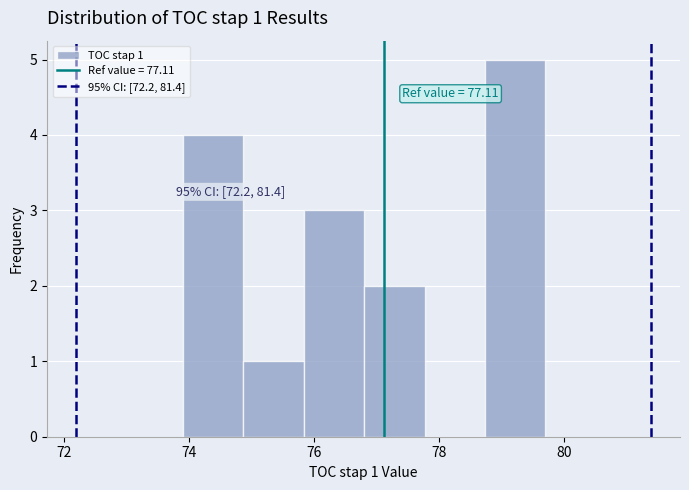

Over which range of the x-axis is the bar tallest?

78.8 to 79.8